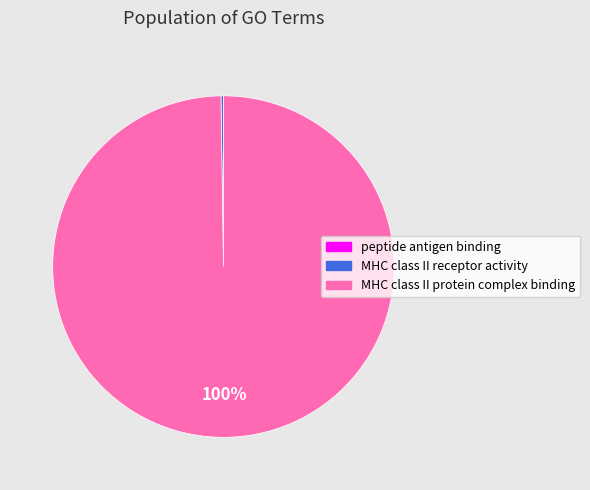

Is there a majority slice in this chart?

Yes